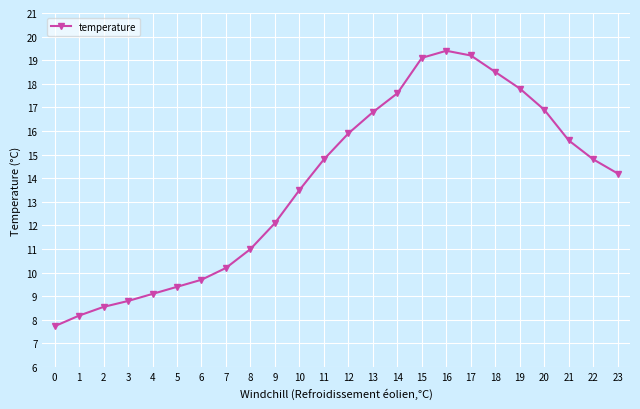

What is the difference between the maximum and minimum values?

11.7